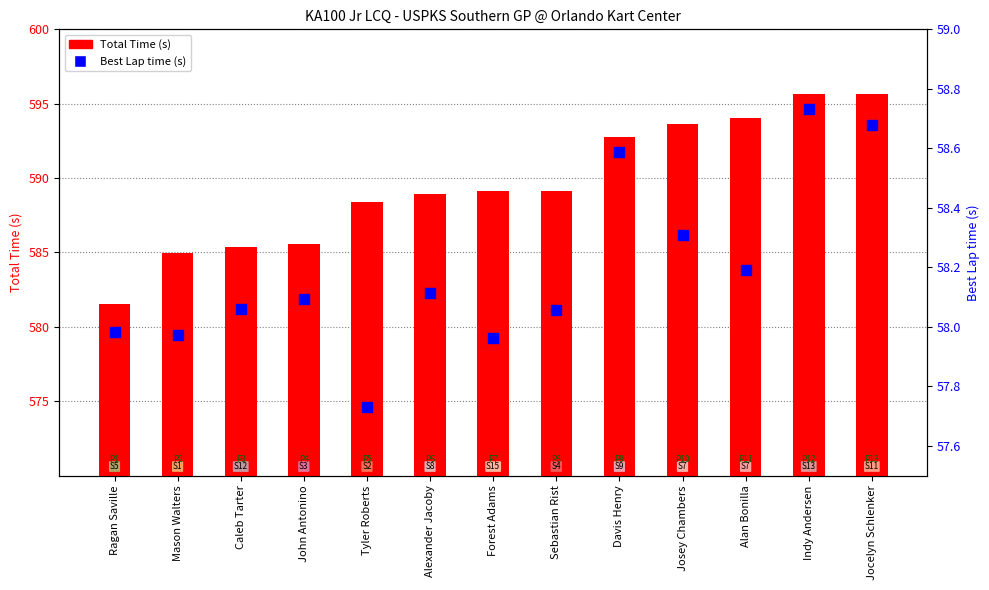

Is the value of Total Time at Jocelyn Schlenker greater than the value of Best Lap time at Indy Andersen?

Yes